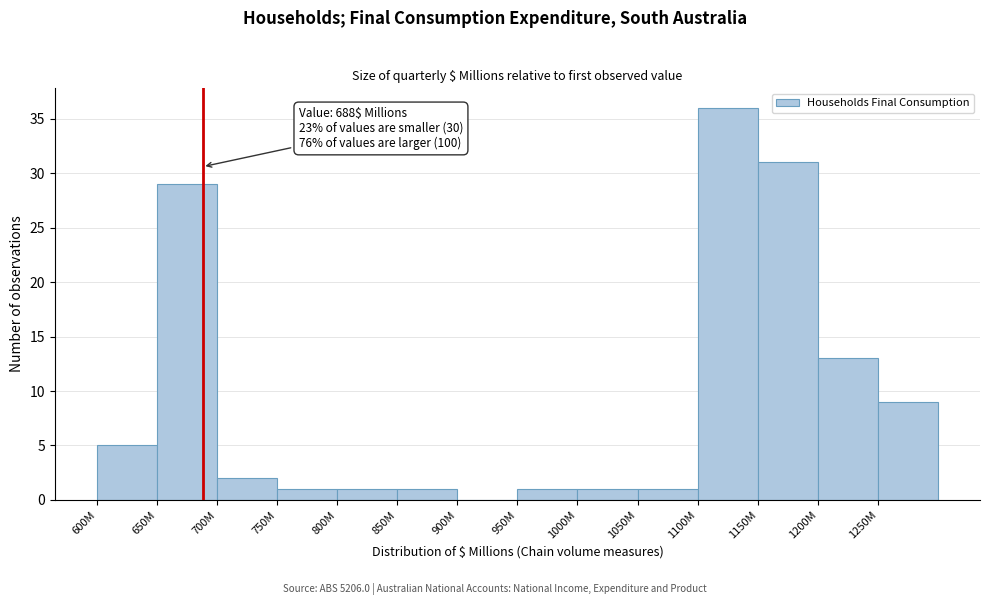

What is the maximum value shown in the chart?

36